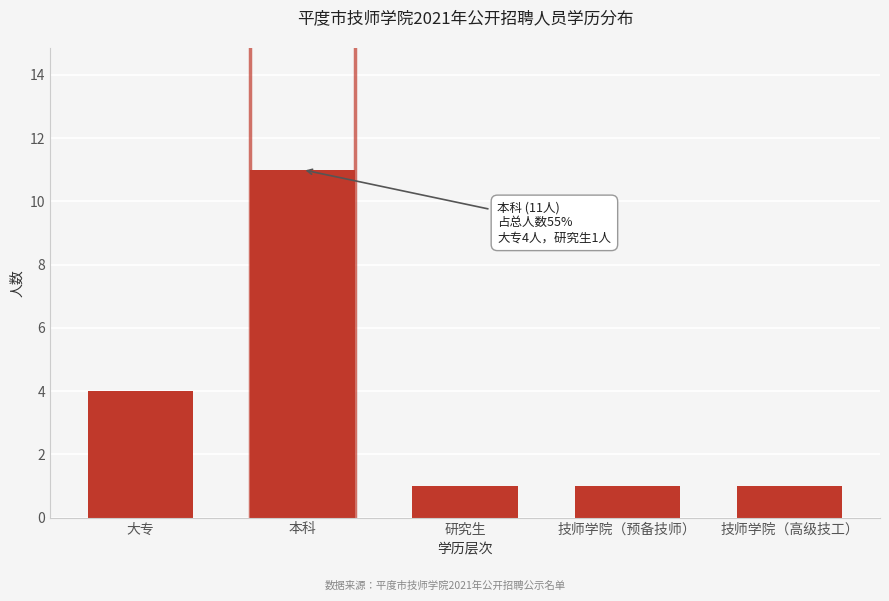

Reading left to right, extract all data points from this chart.

4	11	1	1	1